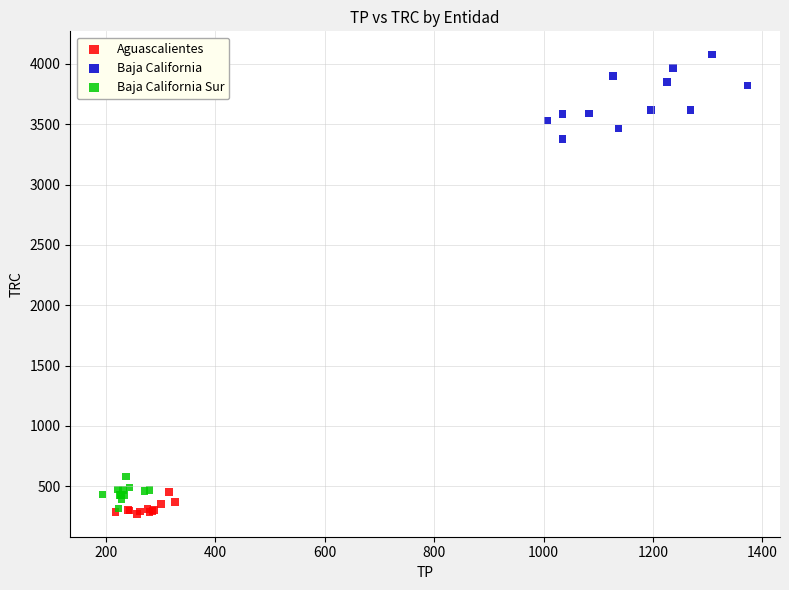

Which series has the largest Y range (max minus min)?

Baja California